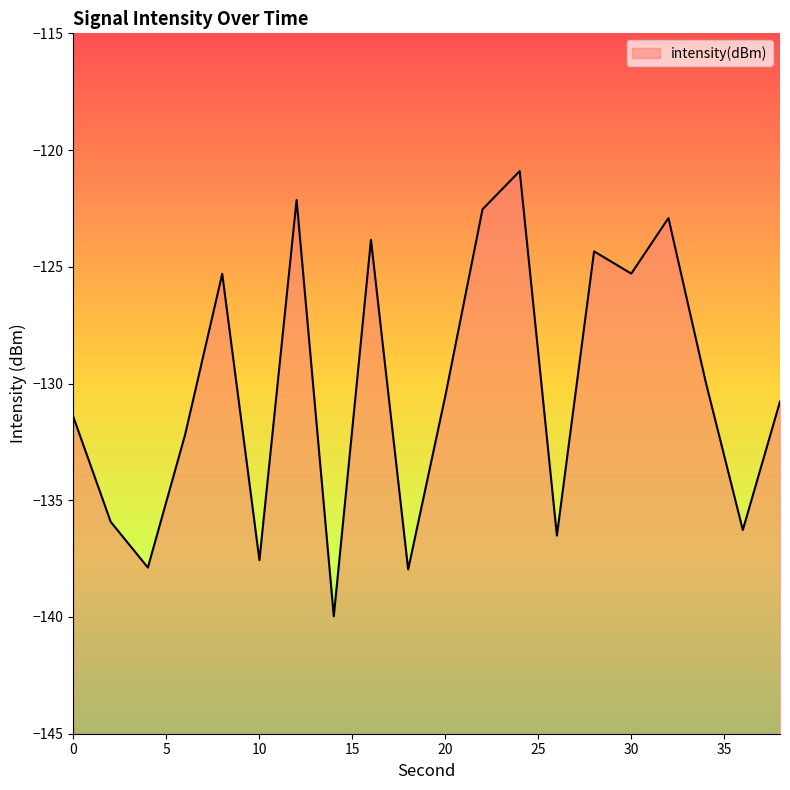

Reading right to left, what are all the values shown in this chart?

38=-130.8	36=-136.3	34=-129.9	32=-122.9	30=-125.3	28=-124.3	26=-136.5	24=-120.9	22=-122.5	20=-130.5	18=-138.0	16=-123.8	14=-140.0	12=-122.1	10=-137.6	8=-125.3	6=-132.2	4=-137.9	2=-135.9	0=-131.4